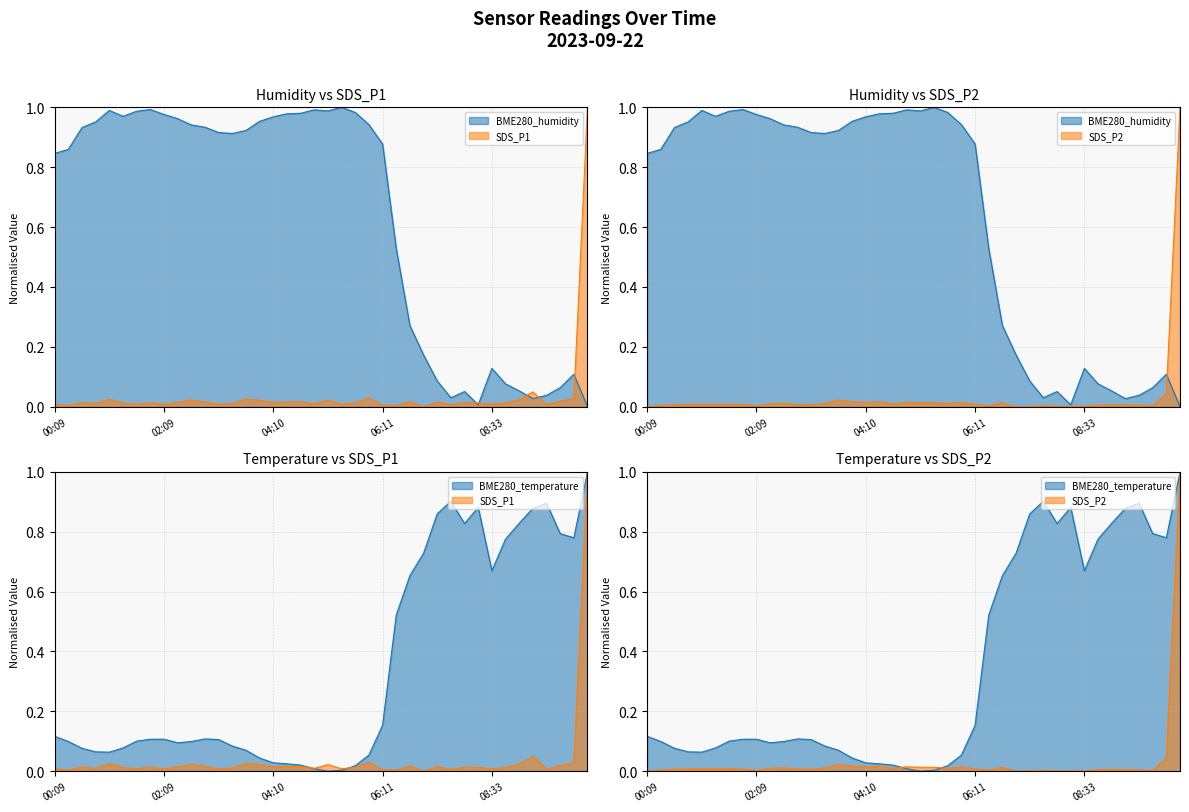

Reading right to left, list all the values displayed in this chart.

BME280_humidity: 0.0	0.1	0.1	0.0	0.0	0.1	0.1	0.1	0.0	0.1	0.0	0.1	0.2	0.3	0.5	0.9	0.9	1.0	1.0	1.0	1.0	1.0	1.0	1.0	1.0	0.9	0.9	0.9	0.9	0.9	1.0	1.0	1.0	1.0	1.0	1.0	1.0	0.9	0.9	0.8
BME280_temperature: 1.0	0.8	0.8	0.9	0.9	0.8	0.8	0.7	0.9	0.8	0.9	0.9	0.7	0.7	0.5	0.2	0.1	0.0	0.0	0.0	0.0	0.0	0.0	0.0	0.0	0.1	0.1	0.1	0.1	0.1	0.1	0.1	0.1	0.1	0.1	0.1	0.1	0.1	0.1	0.1
SDS_P1: 1.0	0.0	0.0	0.0	0.0	0.0	0.0	0.0	0.0	0.0	0.0	0.0	0.0	0.0	0.0	0.0	0.0	0.0	0.0	0.0	0.0	0.0	0.0	0.0	0.0	0.0	0.0	0.0	0.0	0.0	0.0	0.0	0.0	0.0	0.0	0.0	0.0	0.0	0.0	0.0
SDS_P2: 1.0	0.0	0.0	0.0	0.0	0.0	0.0	0.0	0.0	0.0	0.0	0.0	0.0	0.0	0.0	0.0	0.0	0.0	0.0	0.0	0.0	0.0	0.0	0.0	0.0	0.0	0.0	0.0	0.0	0.0	0.0	0.0	0.0	0.0	0.0	0.0	0.0	0.0	0.0	0.0